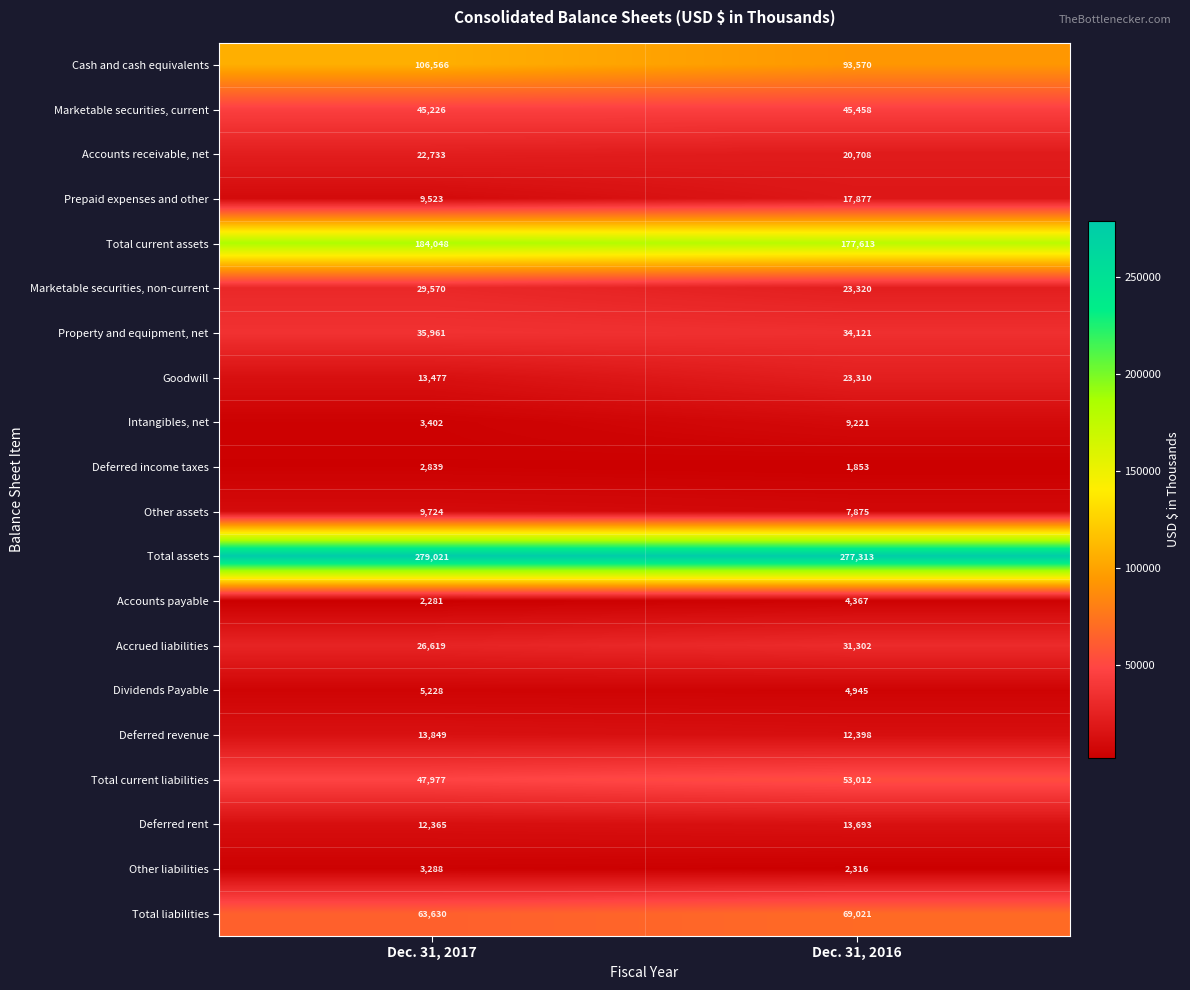

True or false: Deferred revenue has a value of 12398 at Dec. 31, 2016.

True